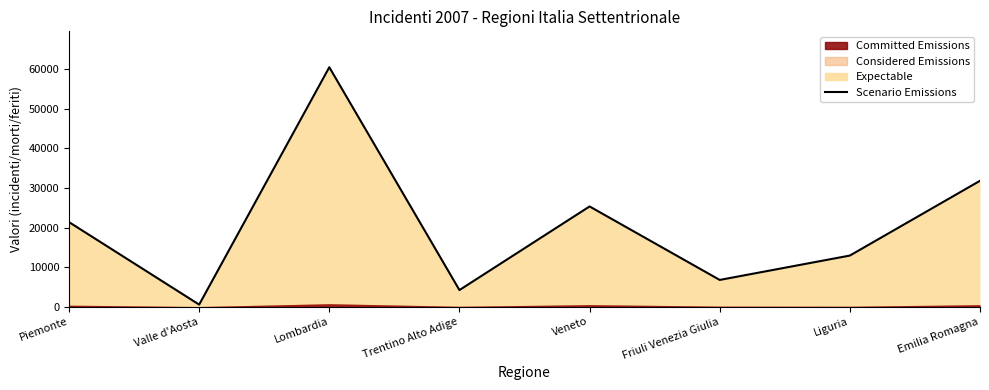

Reading left to right, transcribe all the data shown in this chart.

Piemonte=21363	Valle d'Aosta=495	Lombardia=60546	Trentino Alto Adige=4172	Veneto=25327	Friuli Venezia Giulia=6737	Liguria=12902	Emilia Romagna=31815